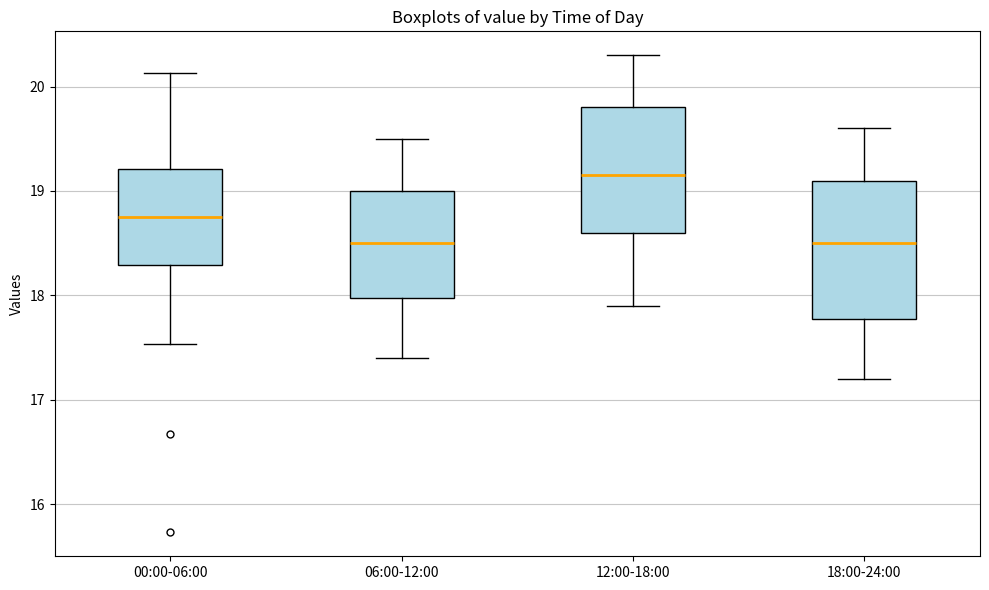

Reading left to right, transcribe this box plot: for each box, give where its median line is, the range the box spans, and where its two whiskers end, as read against the y-axis. The values are not printed on the chart, so give them approximately, as read against the axis.

00:00-06:00: median 18.8, box 18.3 to 19.2, whiskers 17.5 to 20.1
06:00-12:00: median 18.5, box 18.0 to 19.0, whiskers 17.4 to 19.5
12:00-18:00: median 19.2, box 18.6 to 19.8, whiskers 17.9 to 20.3
18:00-24:00: median 18.5, box 17.8 to 19.1, whiskers 17.2 to 19.6